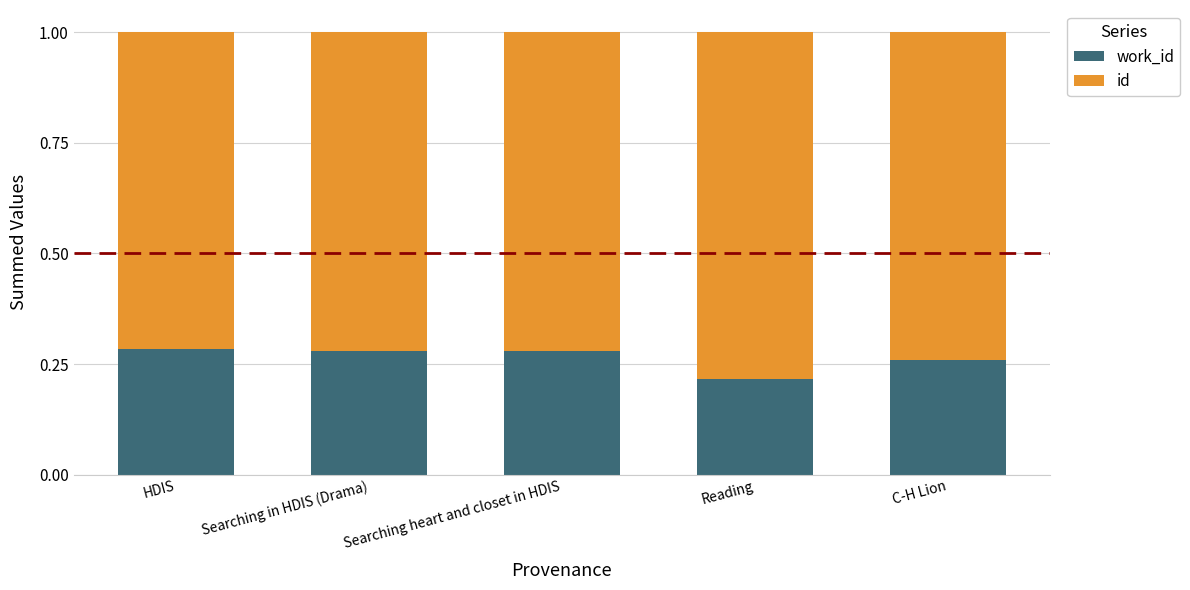

What is the total value across all series at Reading?

1.0